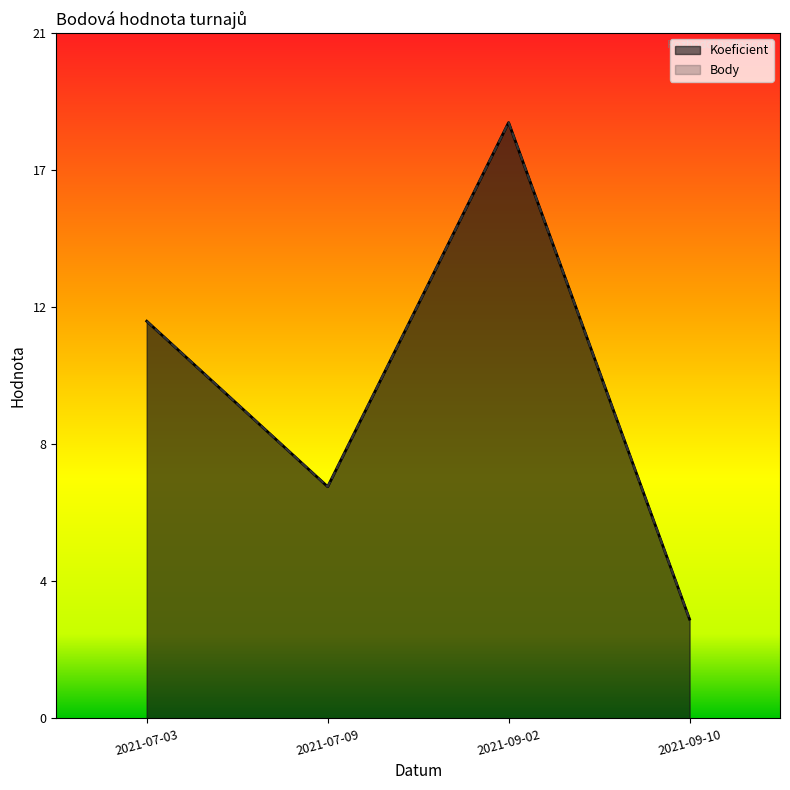

At which category is the sum across all series the highest?

2021-09-02